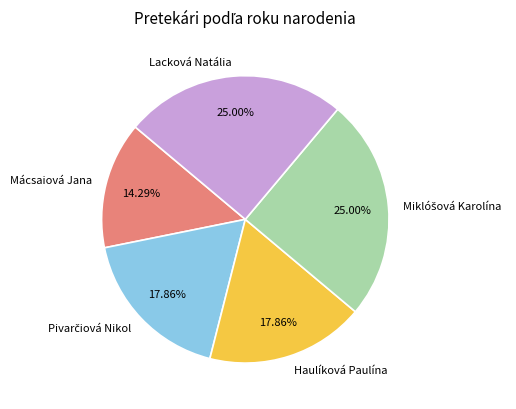

Which has a higher value, Haulíková Paulína or Lacková Natália?

Lacková Natália